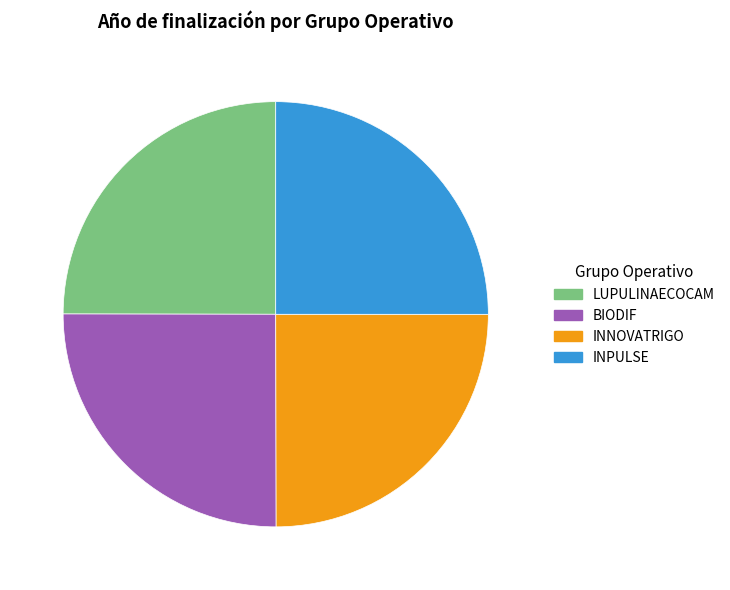

True or false: INNOVATRIGO accounts for 25% of the total.

True